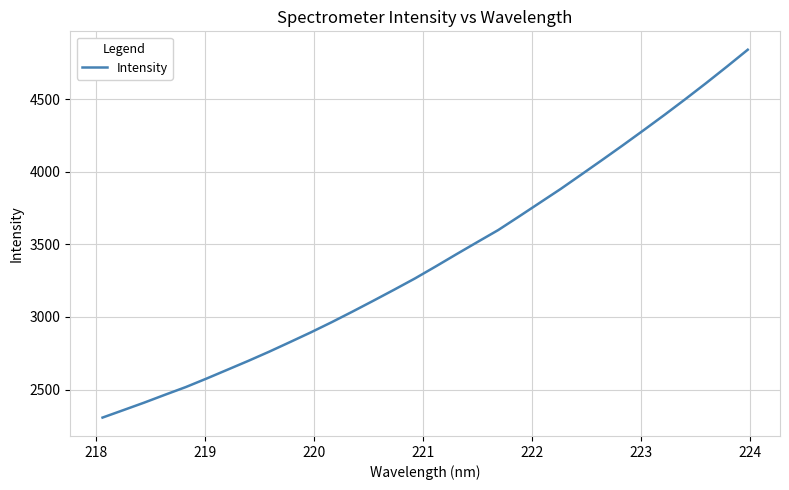

What is the smallest value displayed?

2307.0